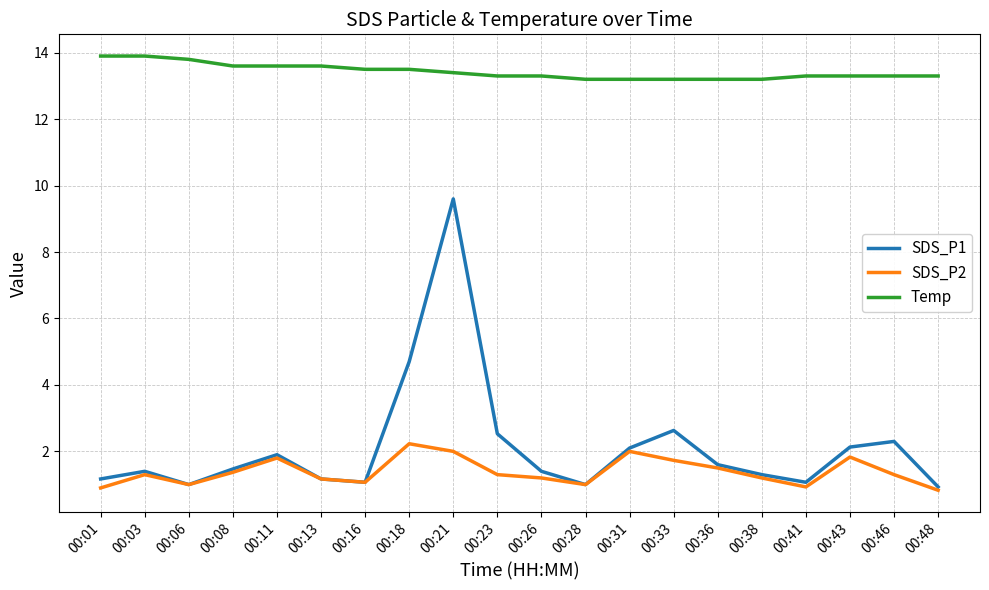

What is the minimum value for Temp?

13.2